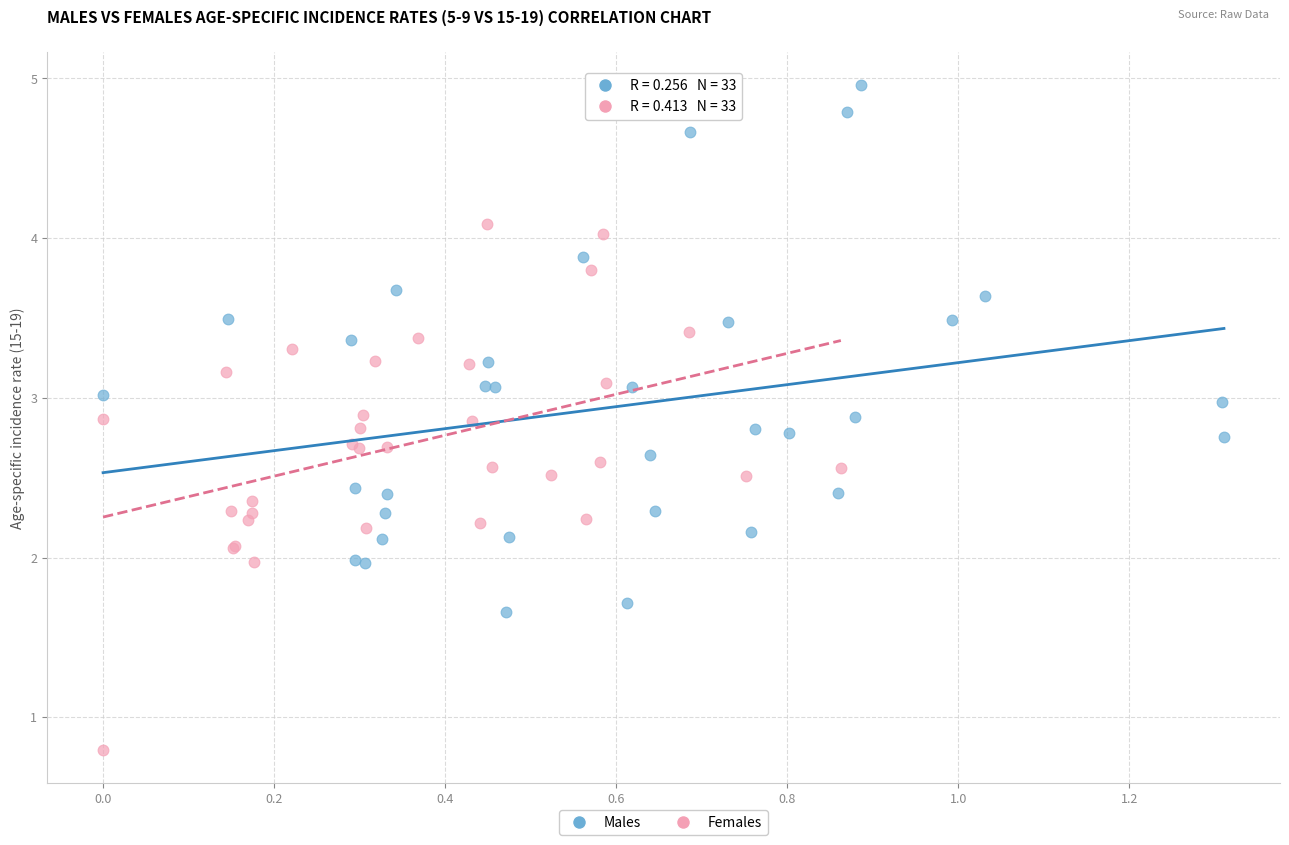

Which series contains the highest Y value?

Males